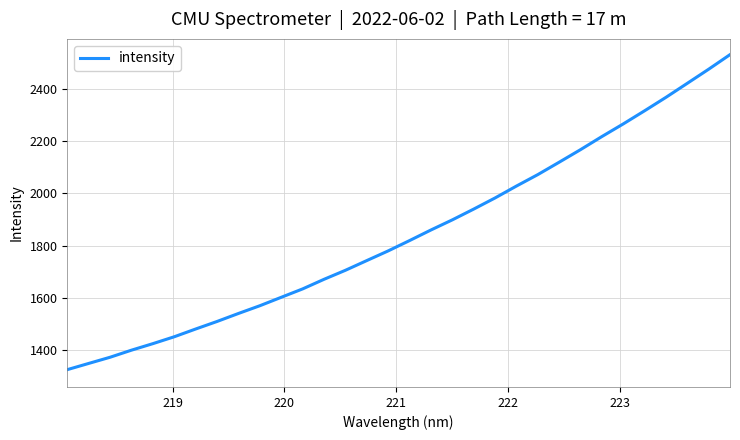

What is the smallest value displayed?

1325.5